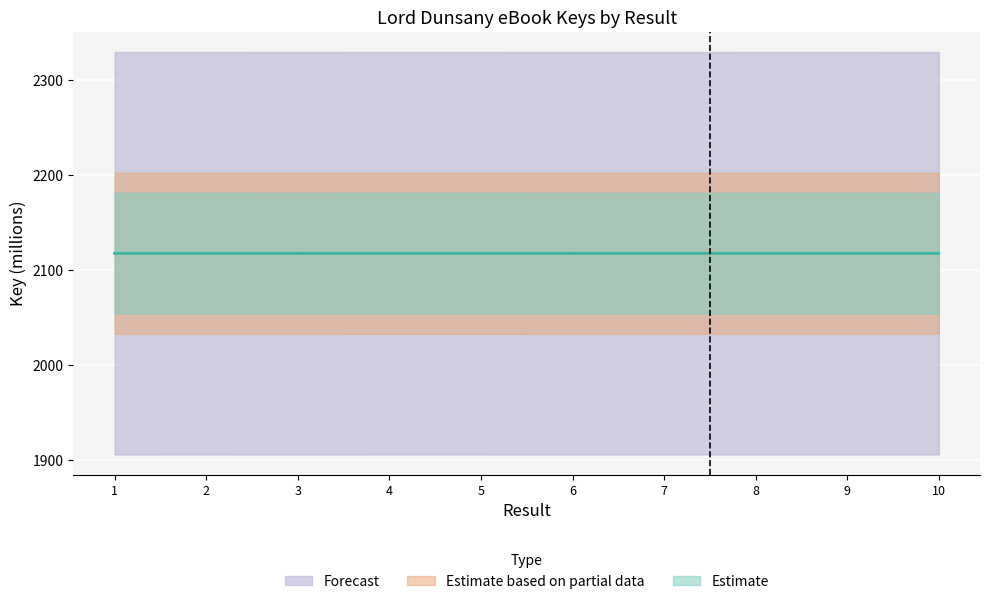

At which category does Forecast reach its first local valley?

3